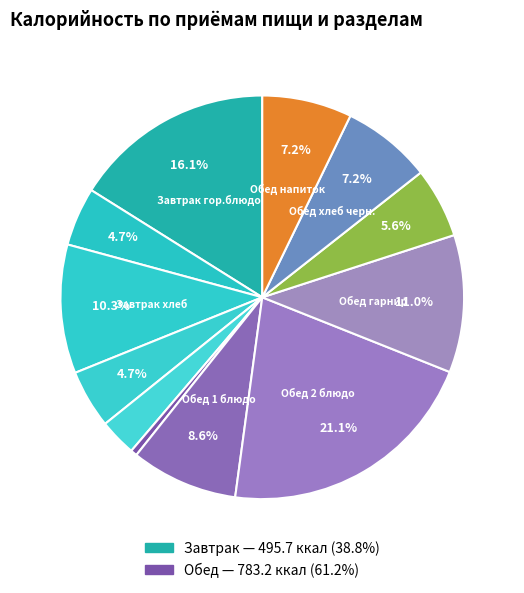

How many slices are in this pie chart?

12